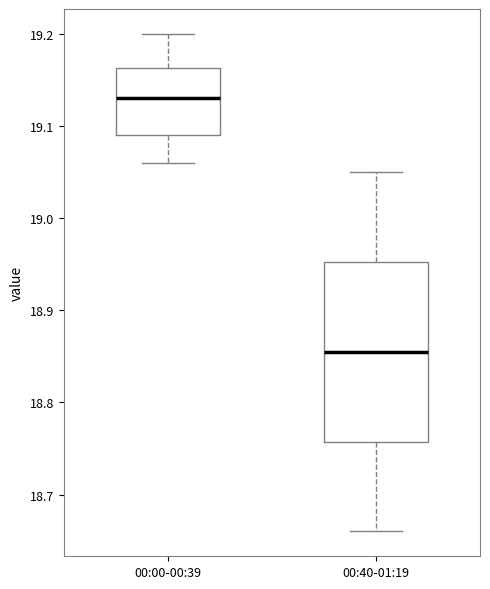

Which box has the lowest median line?

00:40-01:19